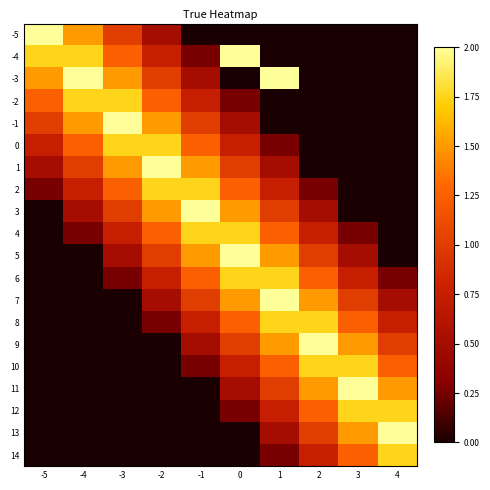

How many distinct data groups are displayed?

20